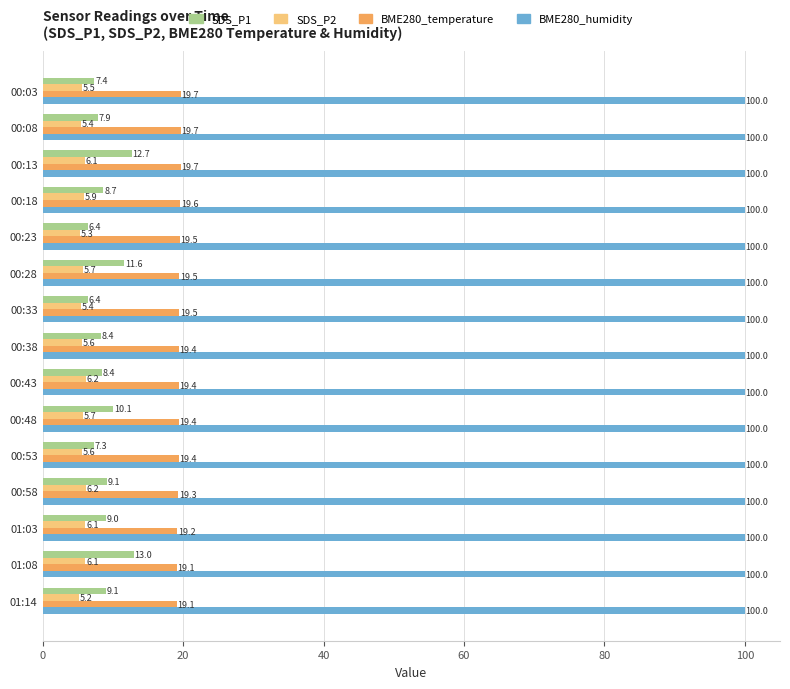

Rank the series at 00:33 from highest to lowest value.

BME280_humidity, BME280_temperature, SDS_P1, SDS_P2